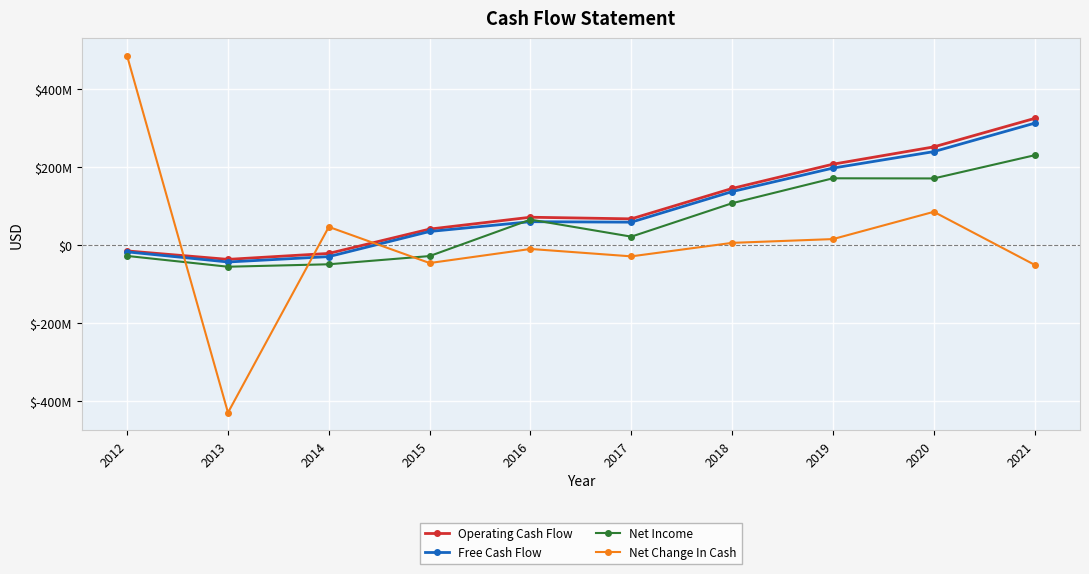

At 2019, list the series in order from smallest to largest.

Net Change In Cash, Net Income, Free Cash Flow, Operating Cash Flow